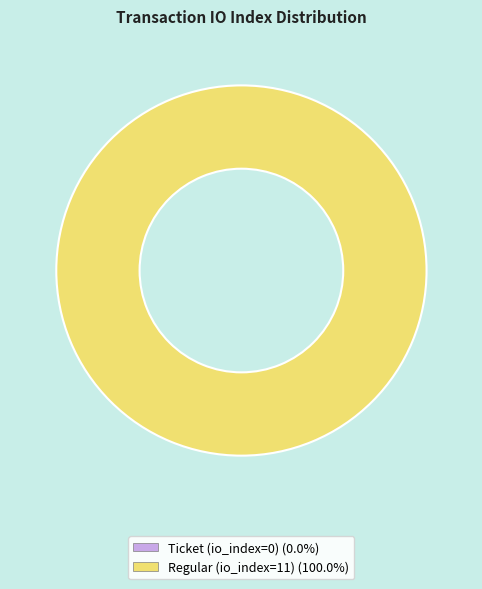

How many slices are in this pie chart?

2